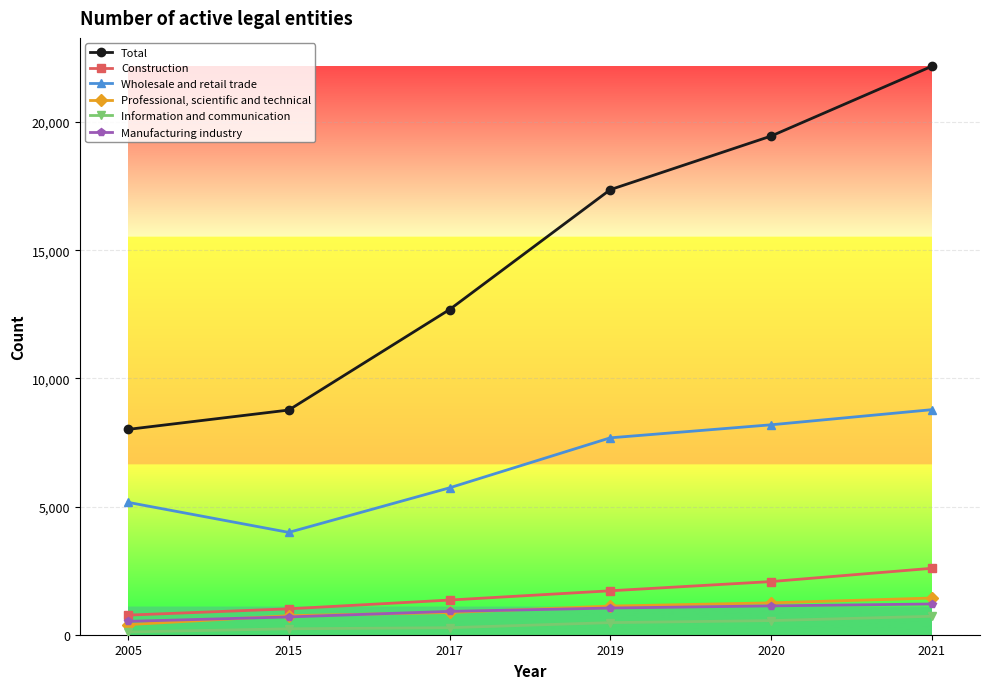

What is the lowest value of the Information and communication series?

107